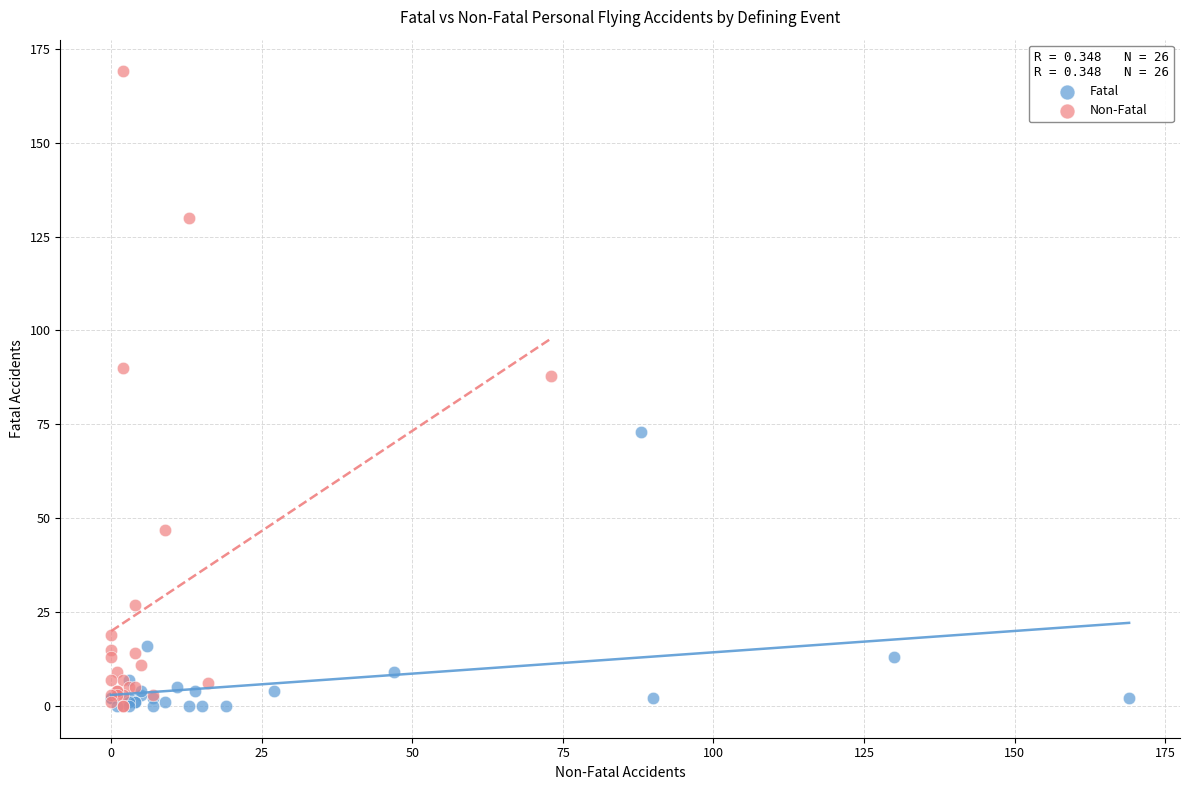

Which series has the widest spread of Y values?

Non-Fatal